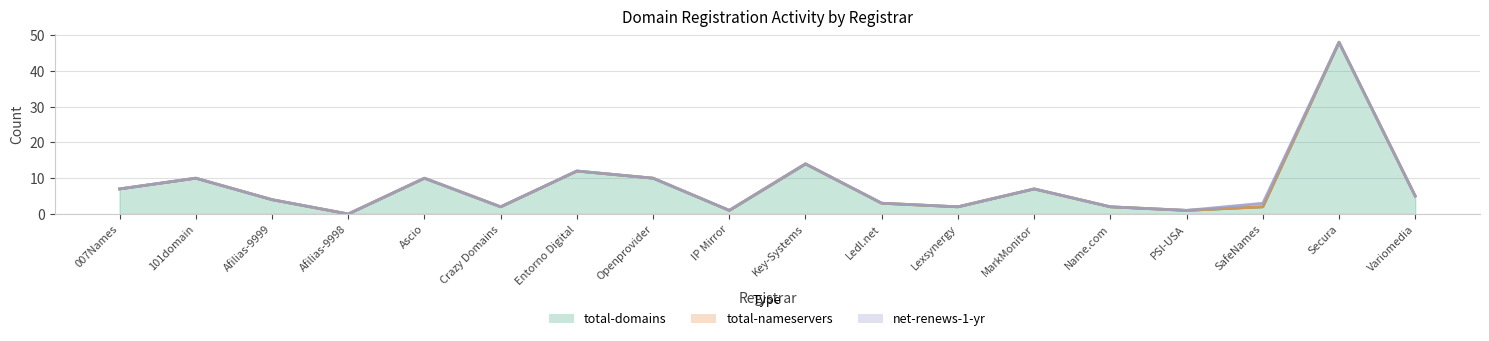

Which has a higher value, Ascio or Openprovider?

Ascio